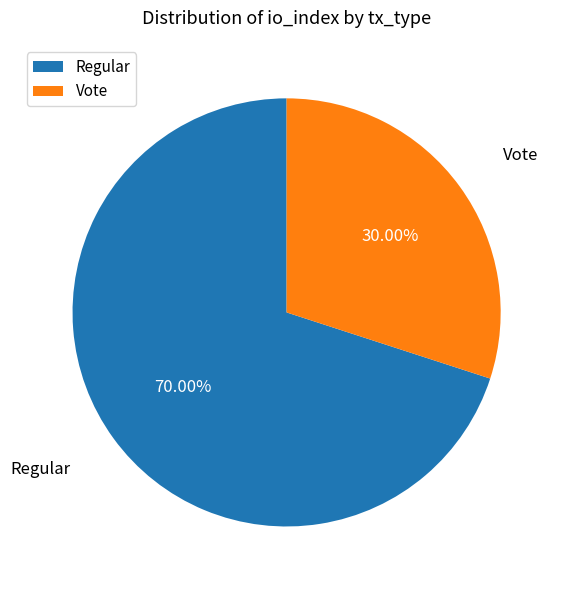

What percentage is the Regular slice, to the nearest percent?

70%